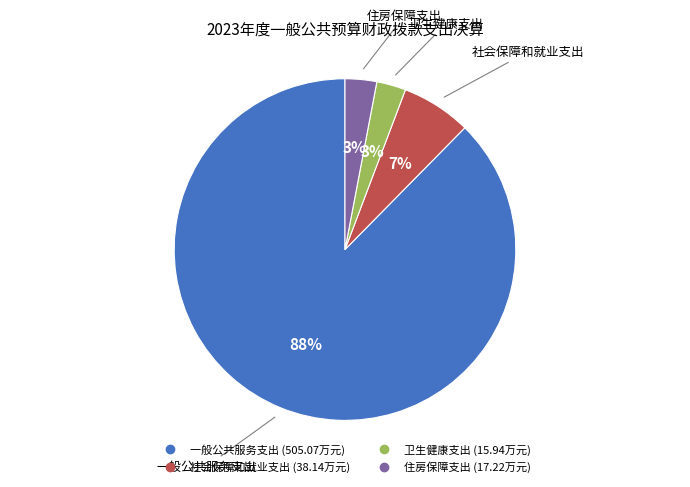

Is there any slice that represents more than half of the pie?

Yes